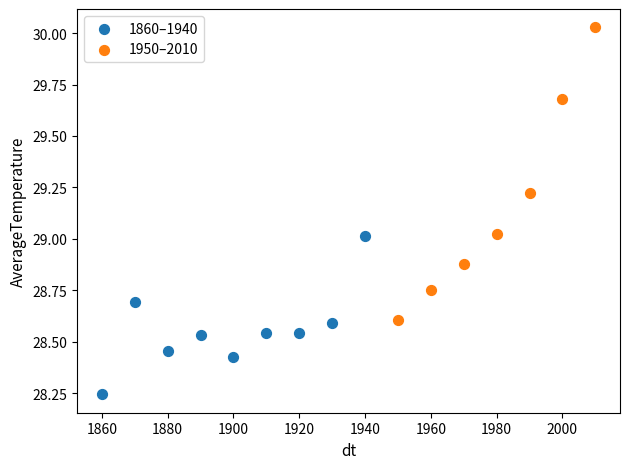

Which series reaches the maximum Y coordinate?

1950–2010